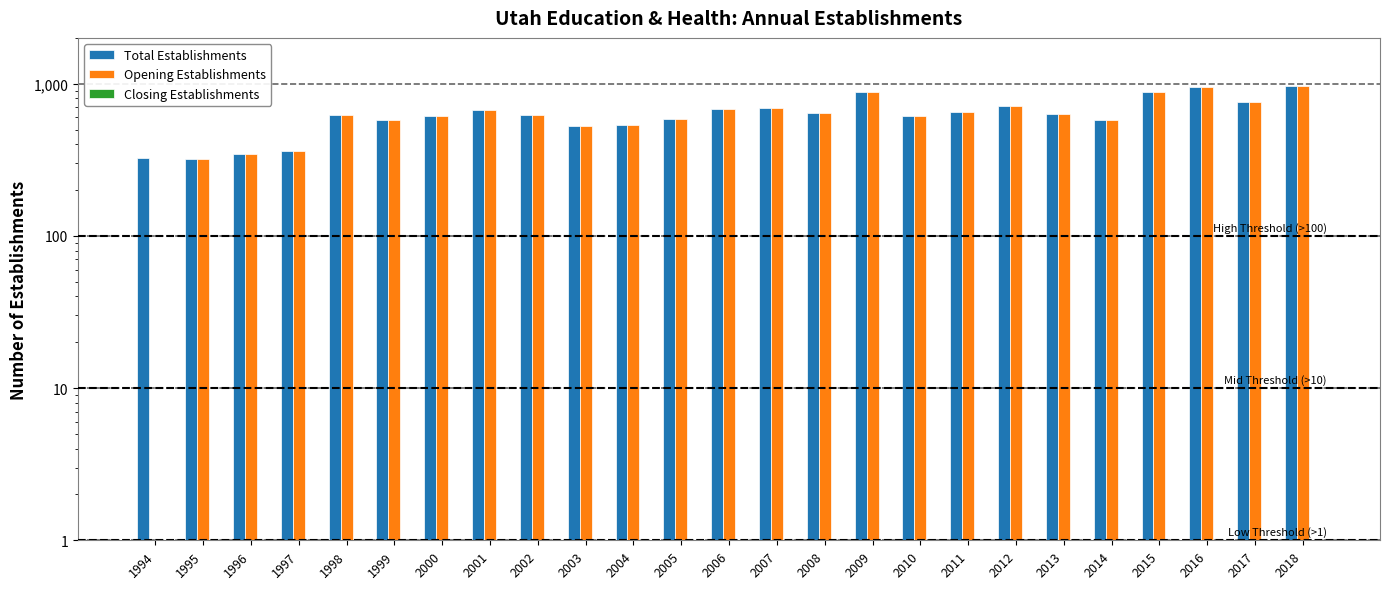

What is the average value of the Total Establishments series?

631